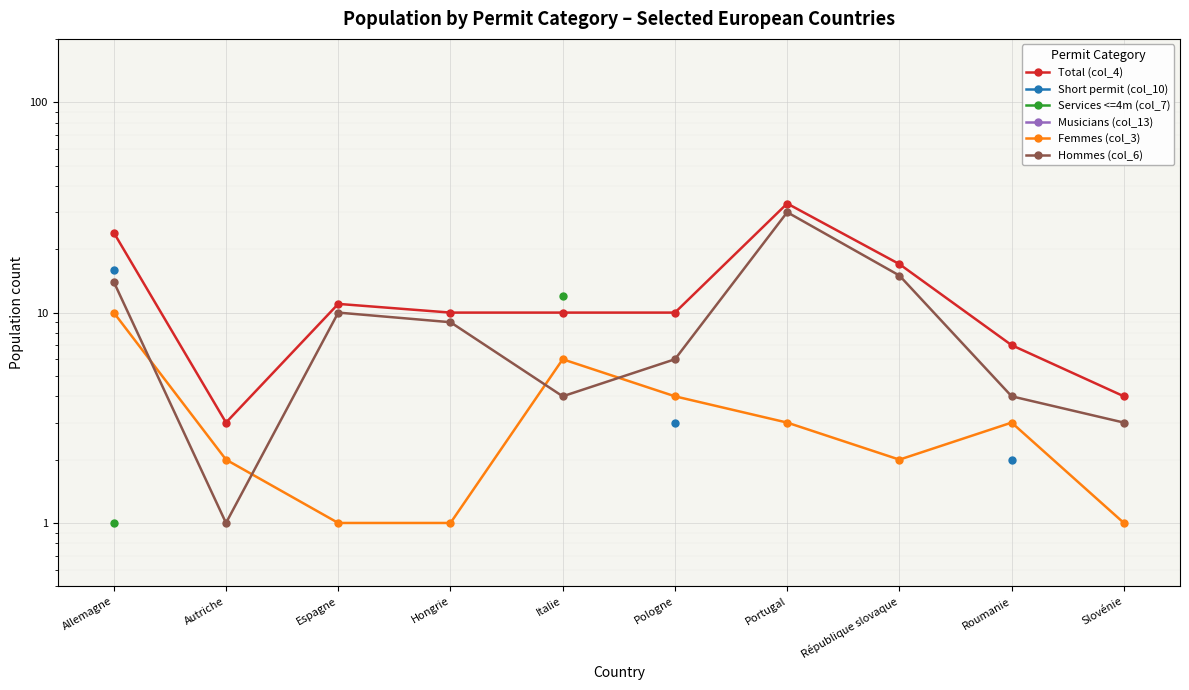

True or false: Short permit (col_10) and Musicians (col_13) cross at least once.

False